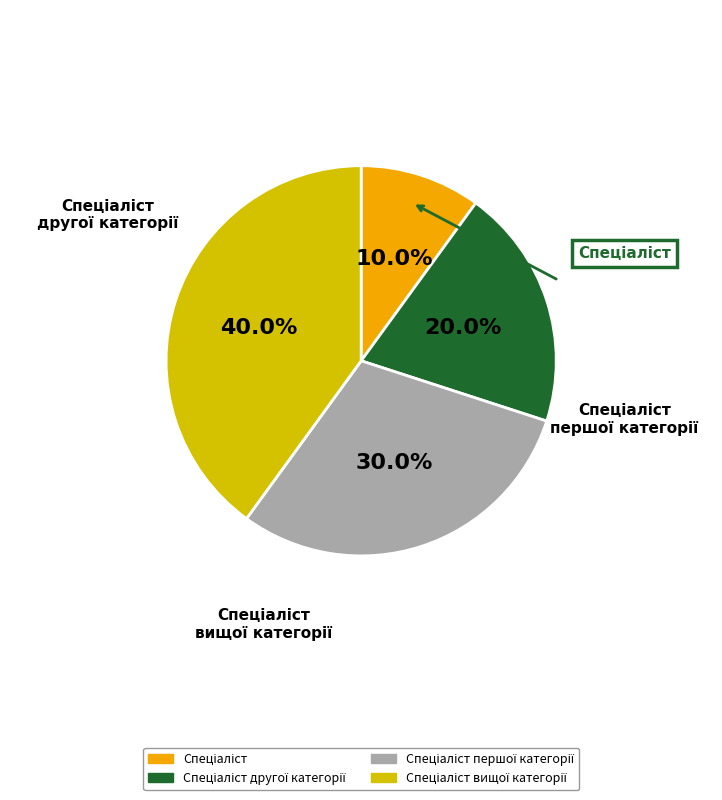

Does any single category account for the majority?

No